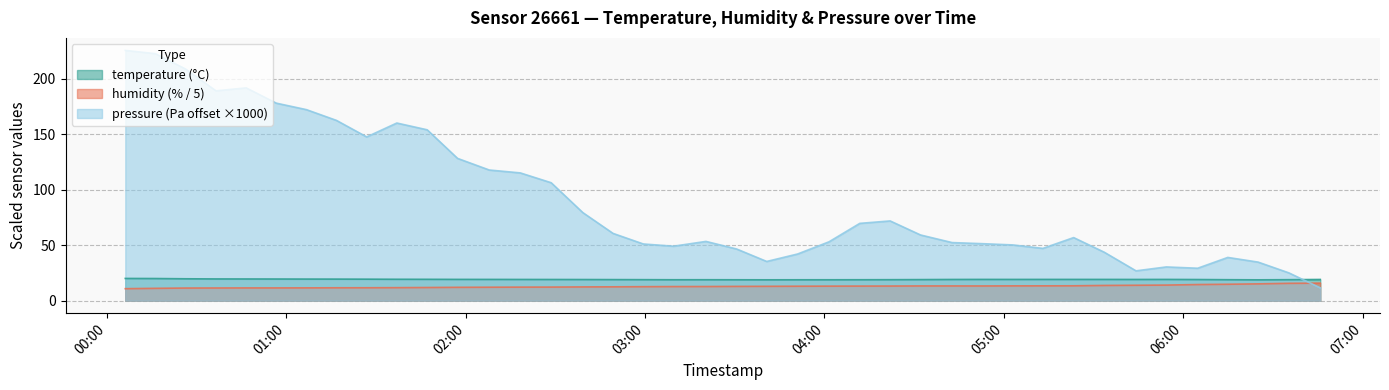

What are all the series names shown in the legend?

temperature (°C), humidity (% / 5), pressure (Pa offset ×1000)